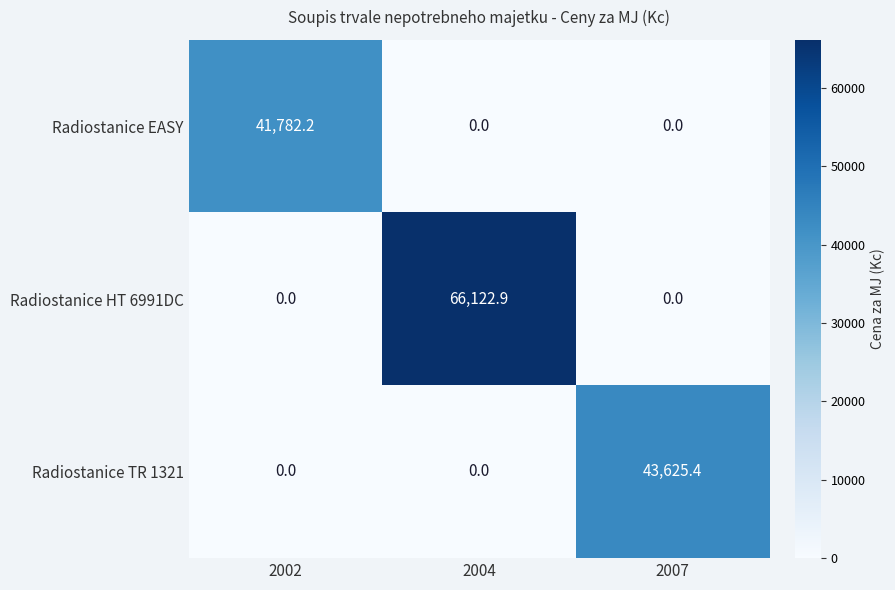

Between 2004 and 2007, which series saw the biggest shift?

Radiostanice HT 6991DC